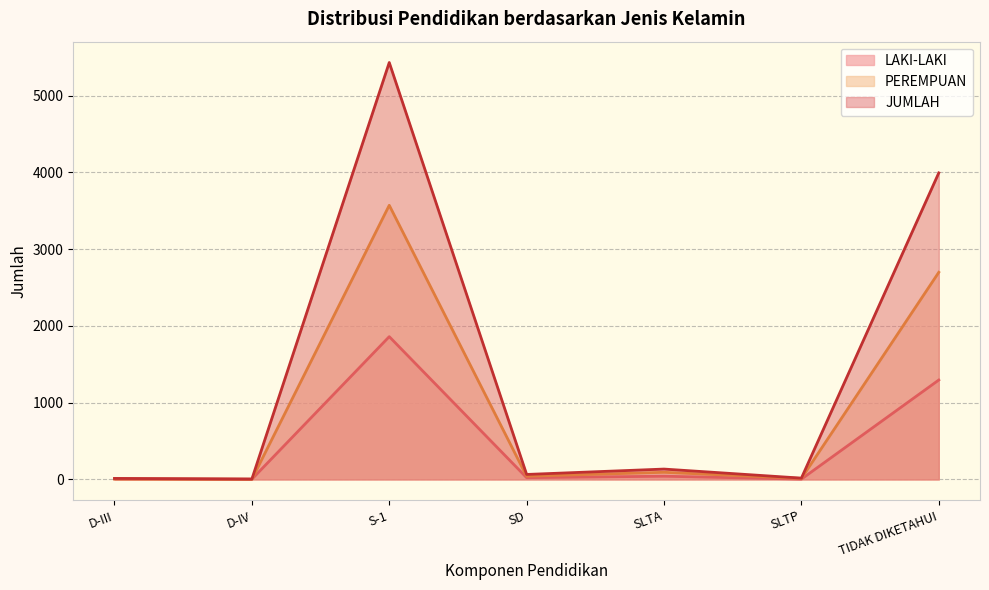

Is the value of PEREMPUAN at TIDAK DIKETAHUI greater than the value of JUMLAH at TIDAK DIKETAHUI?

No